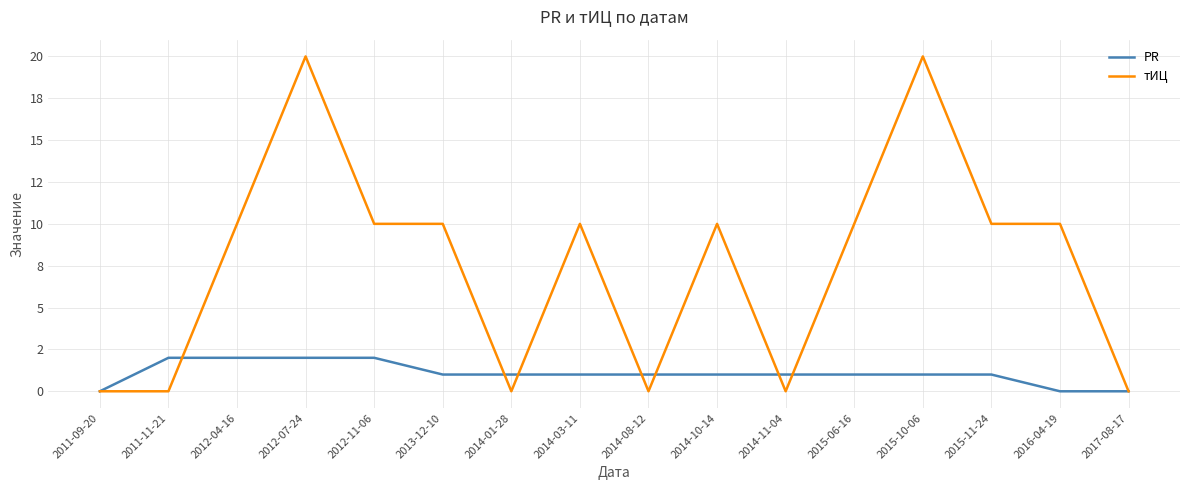

The value of тИЦ at 2015-06-16 is 5. True or false?

False